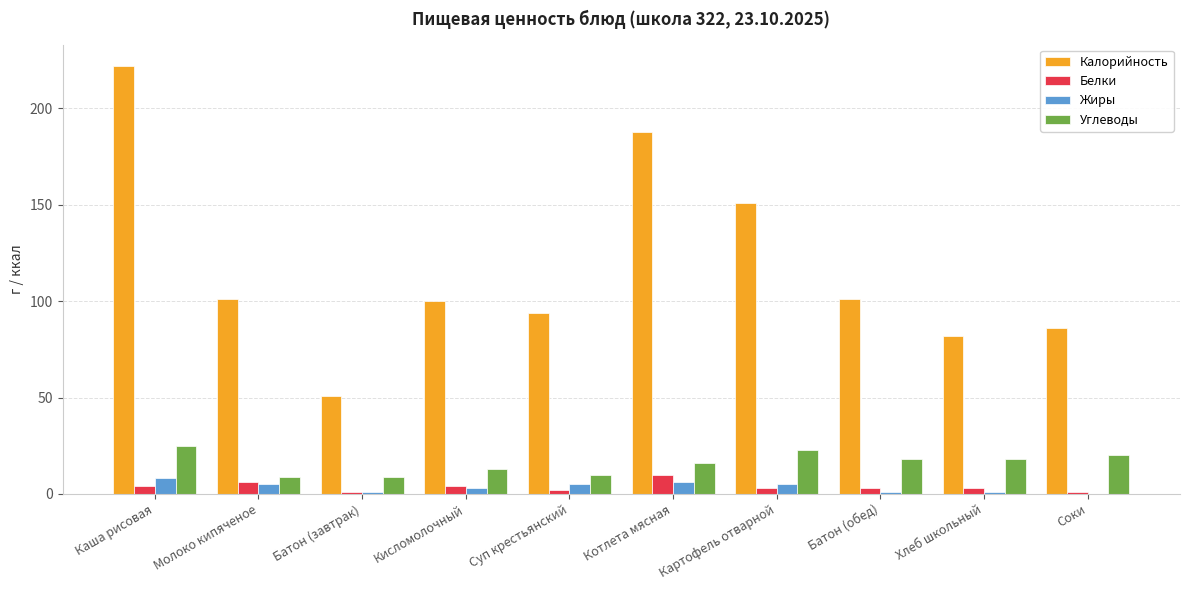

The Белки series shows 6 at Молоко кипяченое. True or false?

True